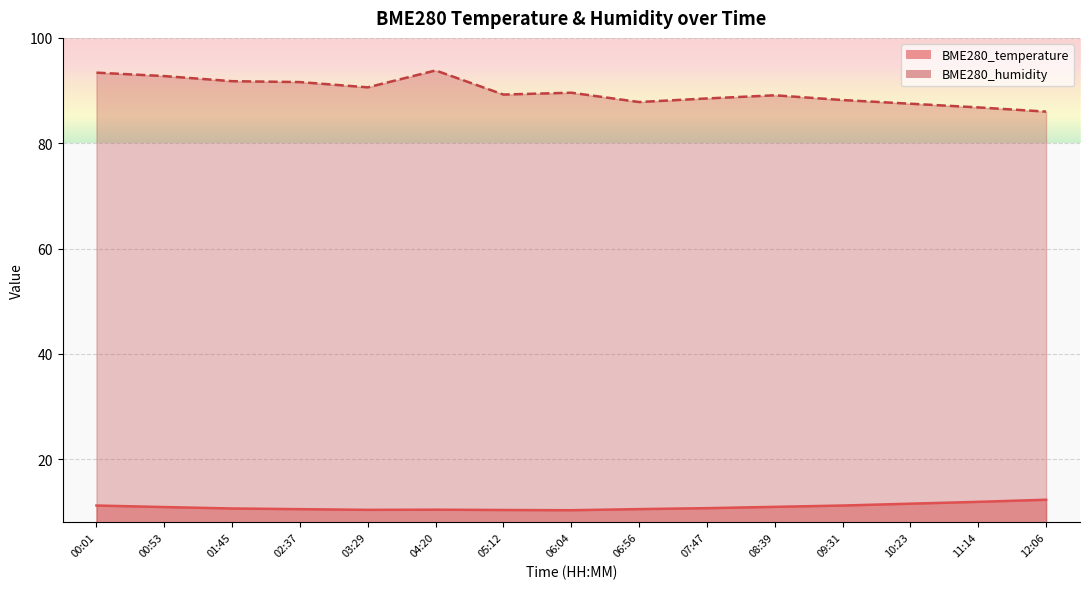

Is it true that BME280_temperature equals 19.6 at 00:53?

False